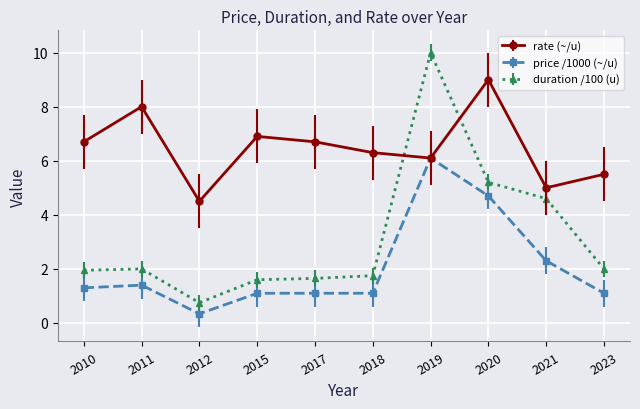

At how many categories does at least one series exceed 6?

7